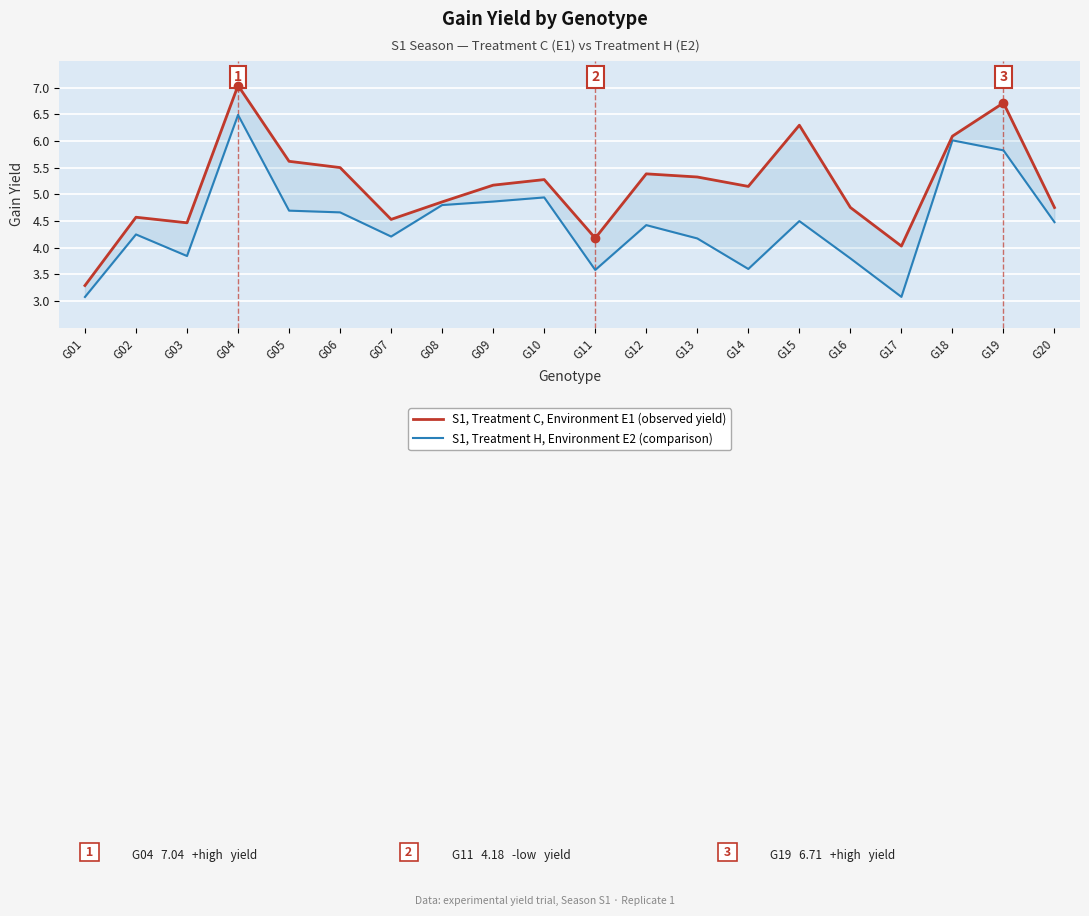

Is the value of S1, Treatment H, Environment E2 (comparison) at G07 greater than the value of S1, Treatment C, Environment E1 (observed yield) at G18?

No